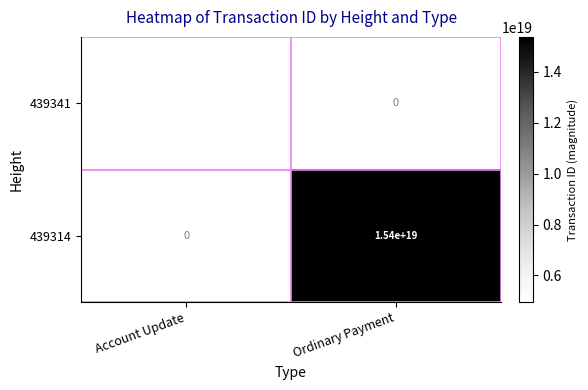

The 439341 series shows 8893678312758168576 at Account Update. True or false?

False